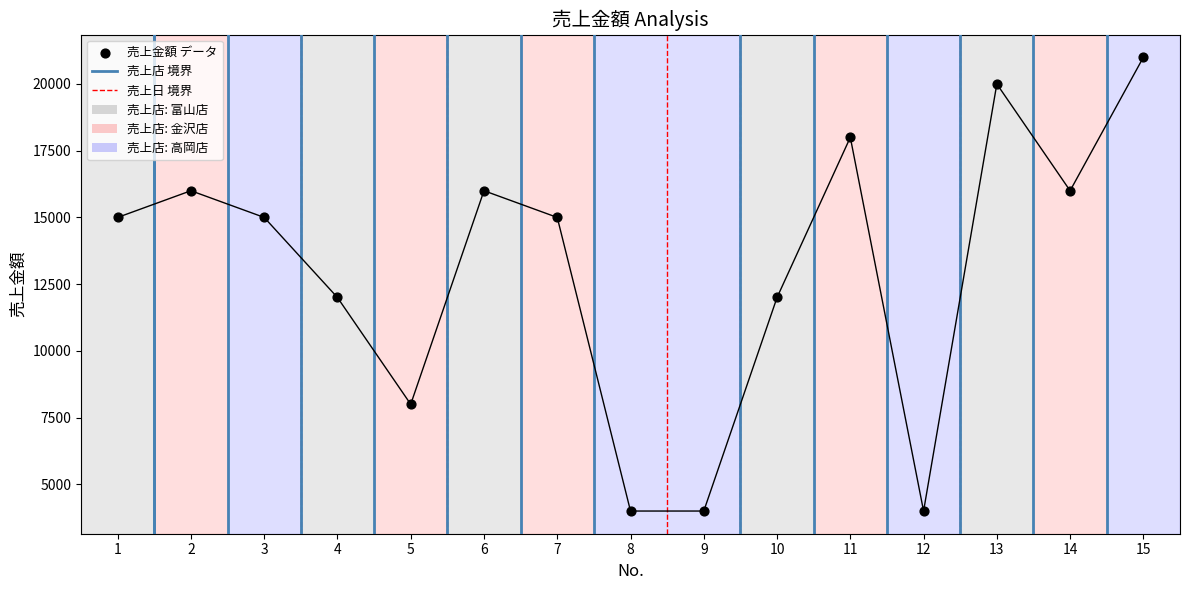

What is the ratio of the value at 12 to the value at 9?

1.0